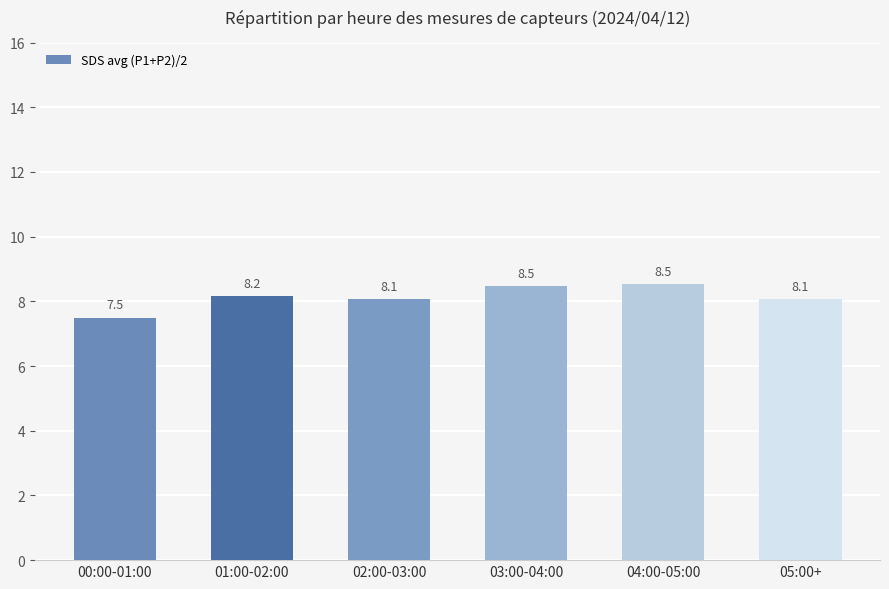

What is the sum of all values?

48.8